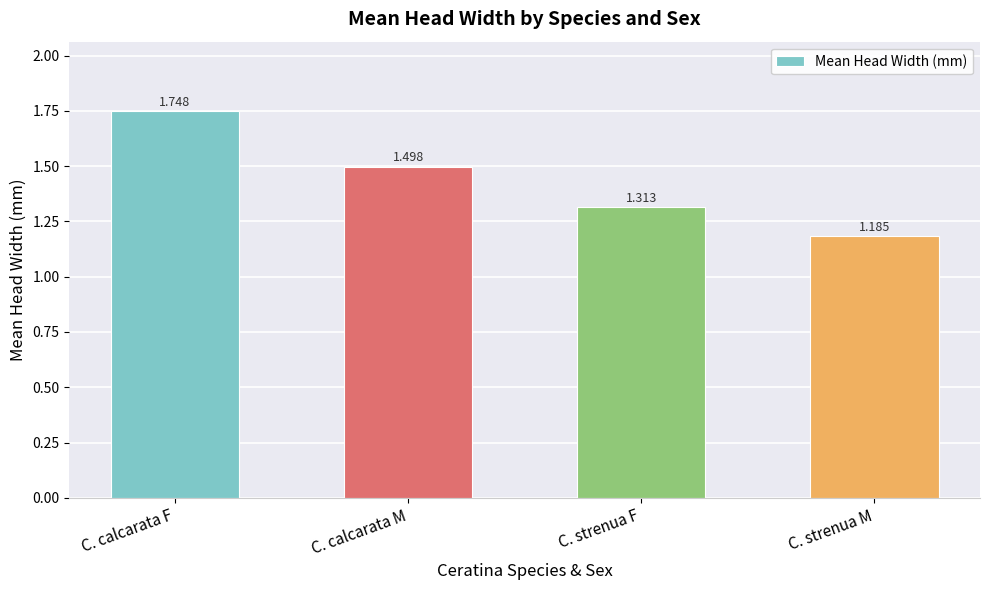

What is the sum of all values?

5.7